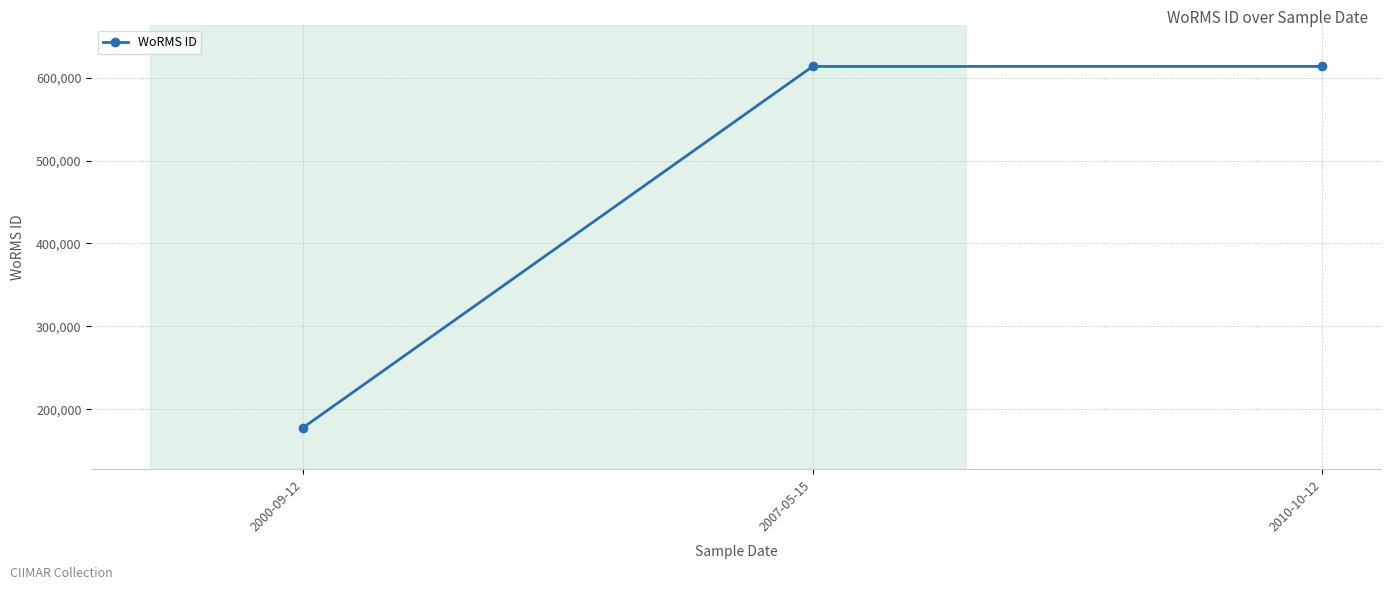

The chart shows a value of 957991 at 2010-10-12. True or false?

False